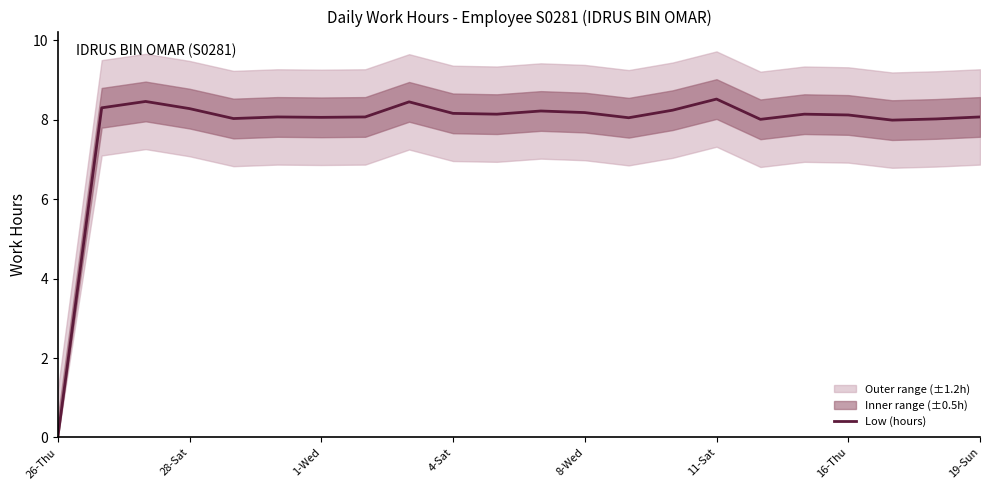

What is the sum of all values?

171.6